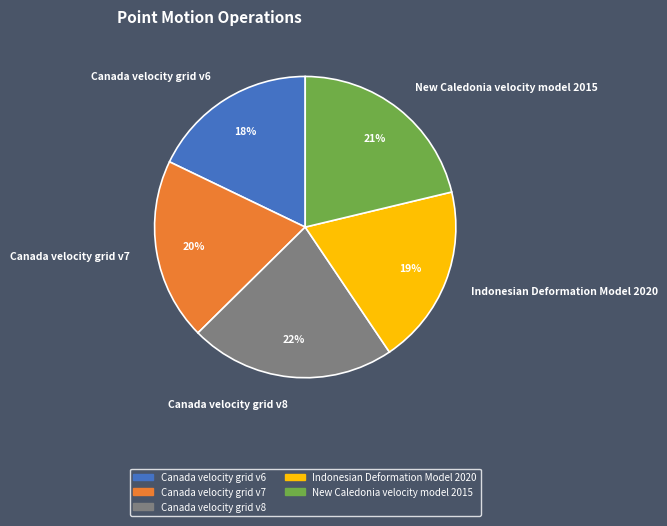

Which slice is the smallest?

Canada velocity grid v6